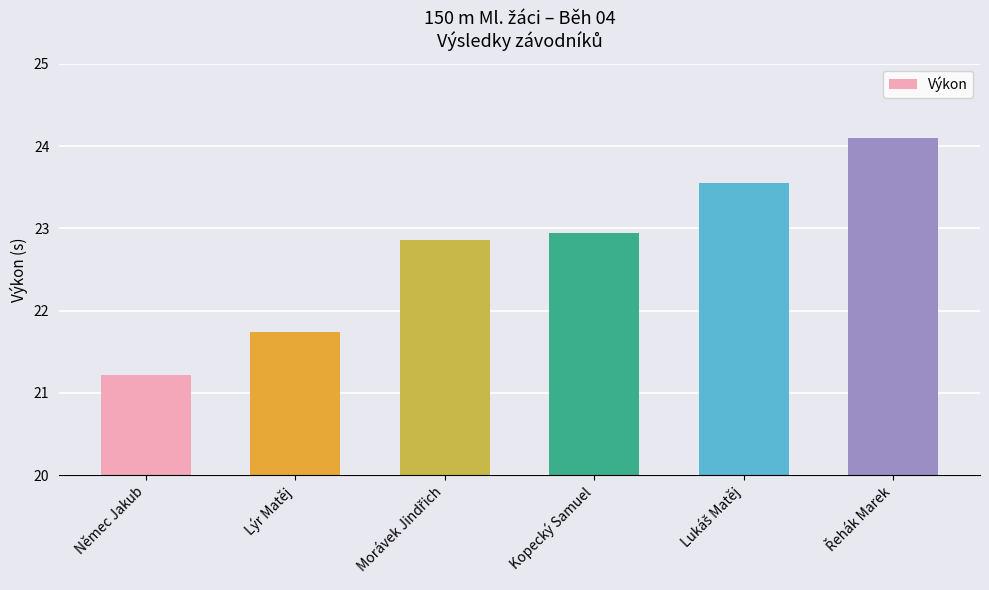

What is the sum of all values?

136.4